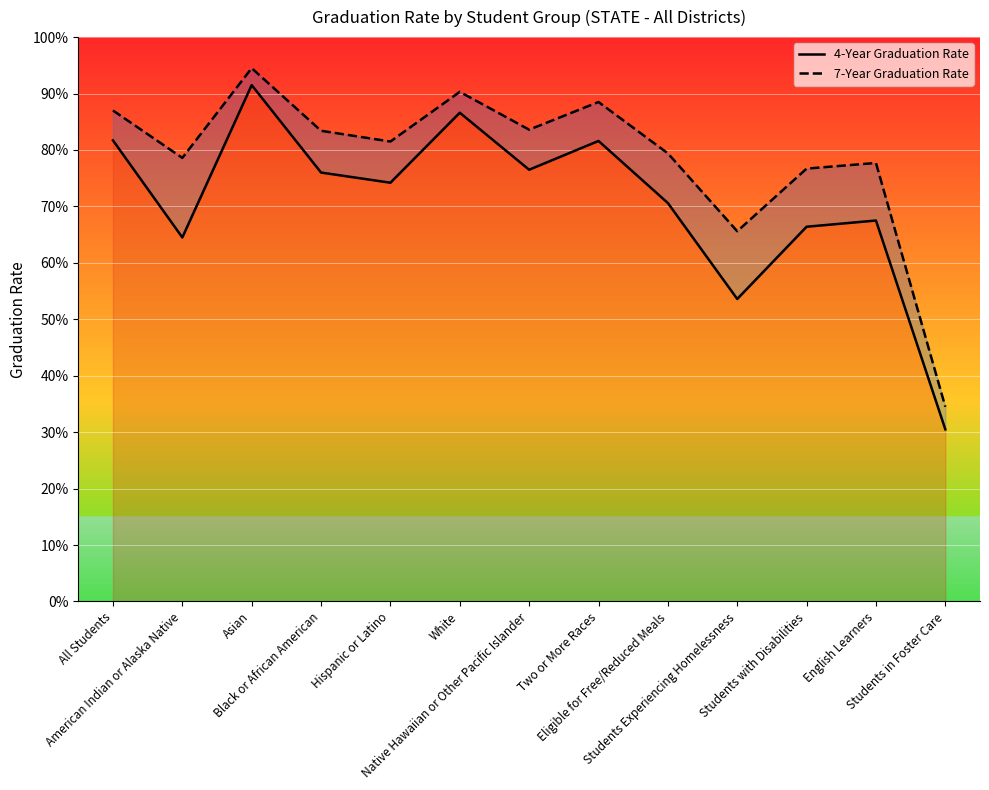

What is the maximum value shown in the chart?

0.9